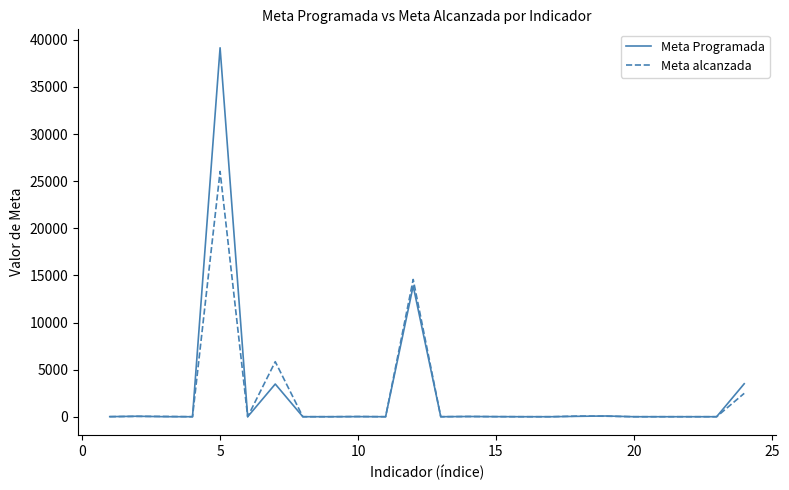

Which series ends up on top after the final intersection of Meta Programada and Meta alcanzada?

Meta Programada